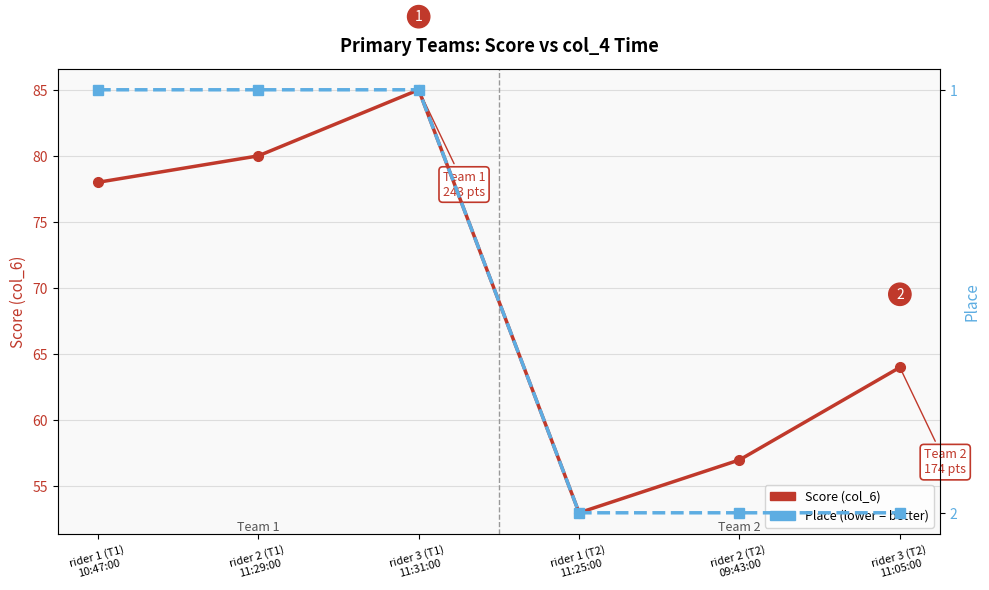

What are all the series names shown in the legend?

Score (col_6), Place